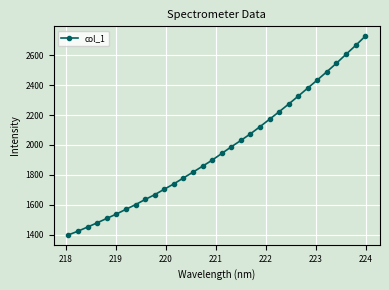

What is the average value?

1970.9